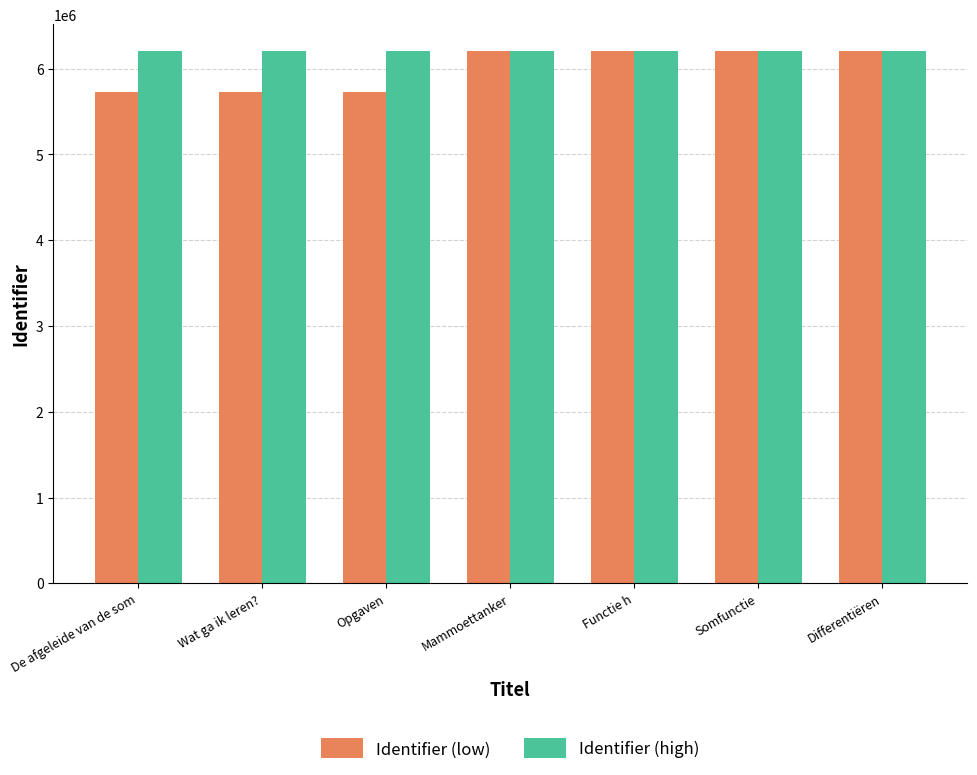

What are all the series names shown in the legend?

Identifier (low), Identifier (high)